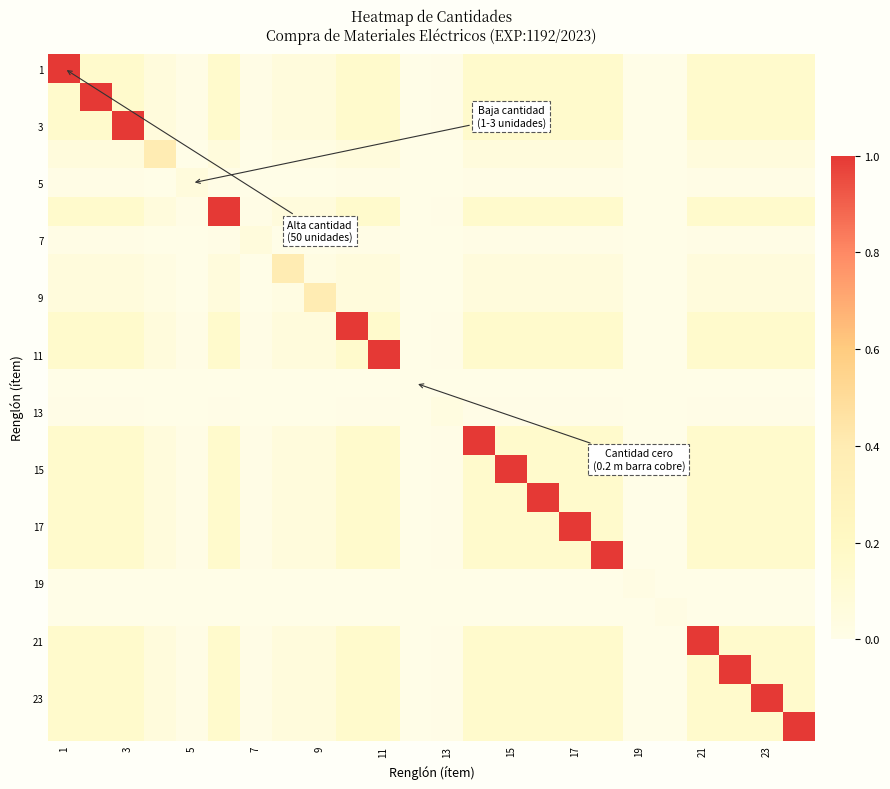

Which label corresponds to the largest value in the chart?

1